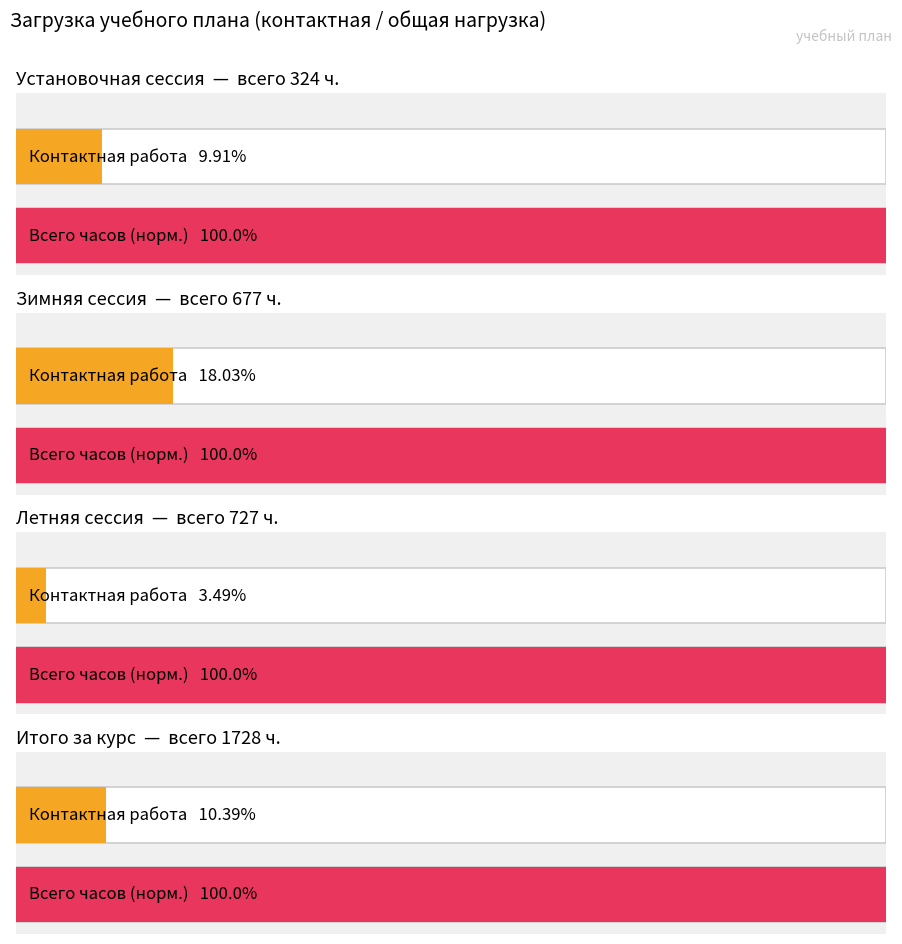

At how many categories does at least one series exceed 357?

3